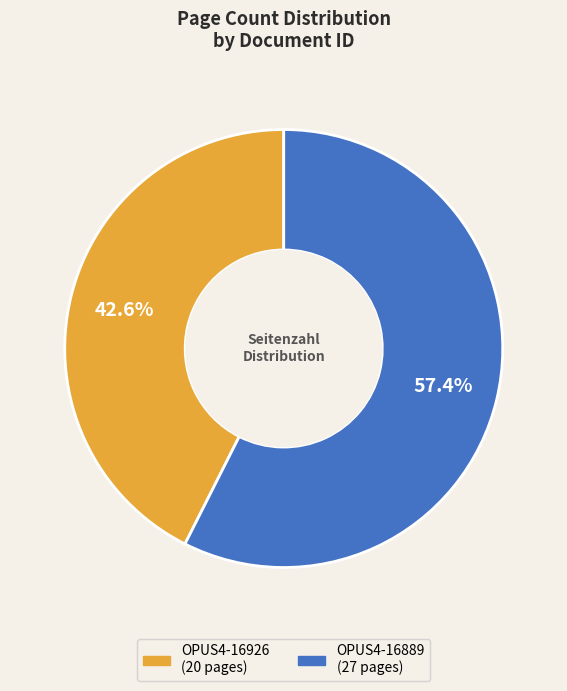

The OPUS4-16926 slice represents 51% of the pie. True or false?

False